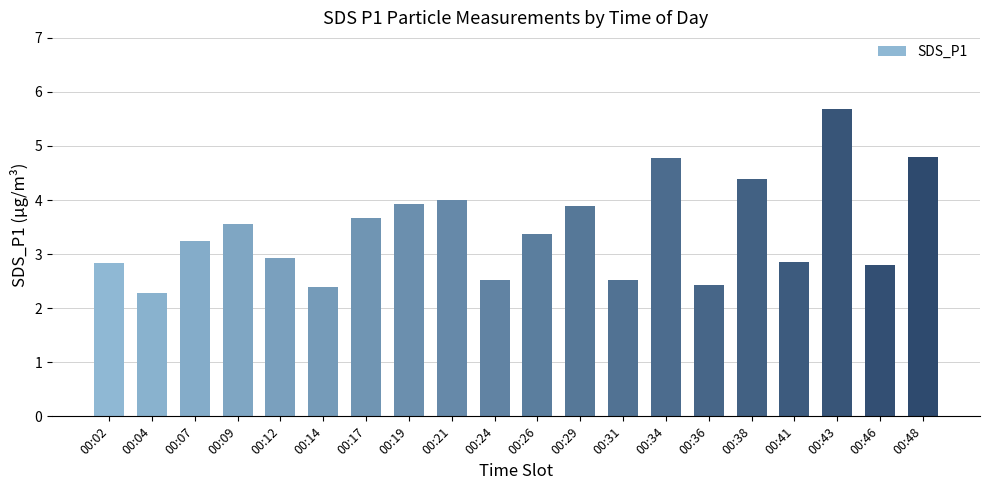

How many data points does each series have?

20